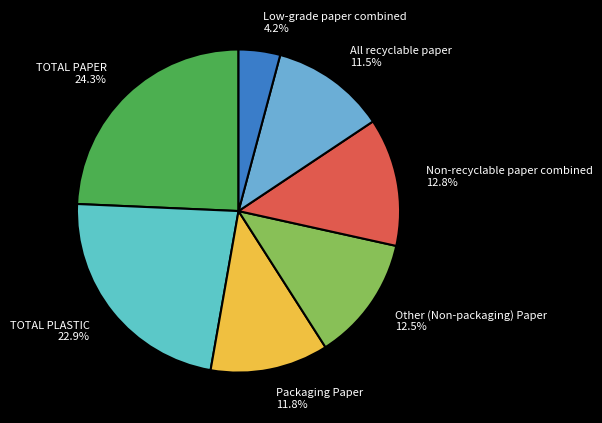

Does TOTAL PLASTIC account for over 50% of the chart?

No